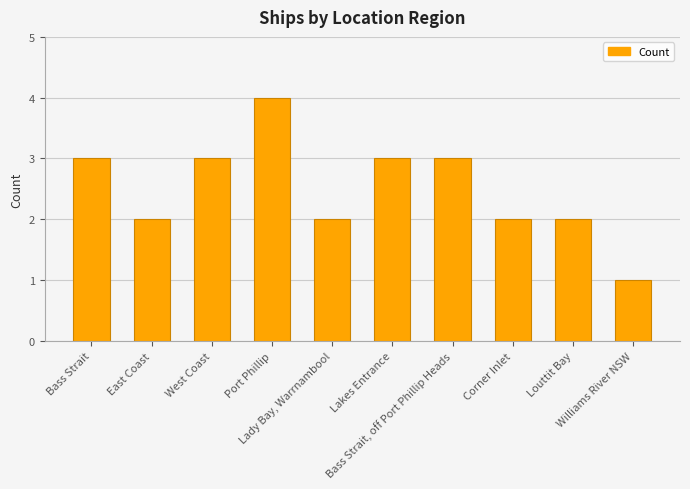

What is the smallest value displayed?

1